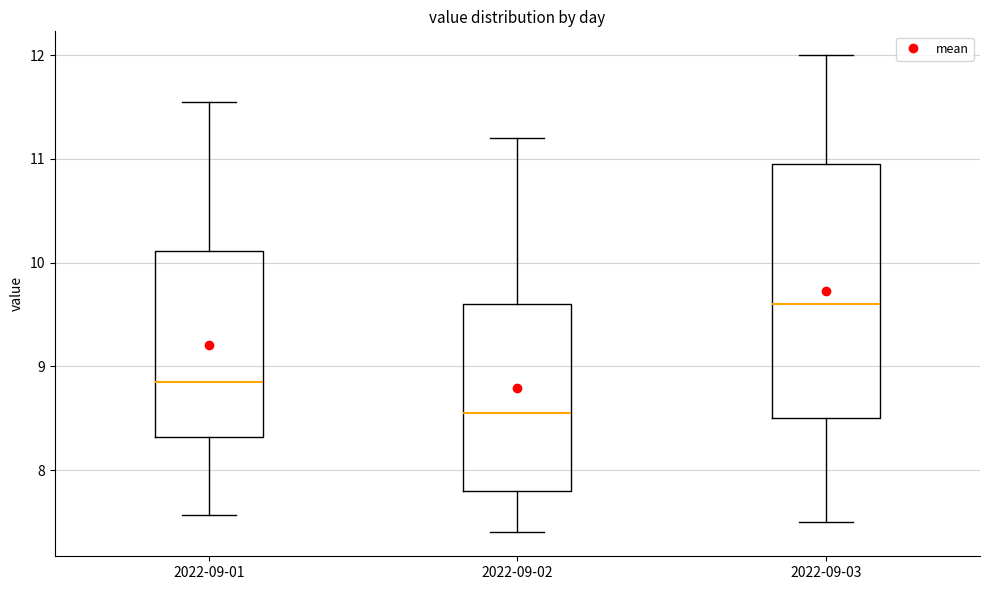

Reading left to right, read every box against the y-axis: the position of its median line, the range the box covers, and the ends of its whiskers. The values are not printed on the chart, so give them approximately, as read against the axis.

2022-09-01: median 8.9, box 8.3 to 10.1, whiskers 7.6 to 11.6
2022-09-02: median 8.6, box 7.8 to 9.6, whiskers 7.4 to 11.2
2022-09-03: median 9.6, box 8.5 to 11.0, whiskers 7.5 to 12.0